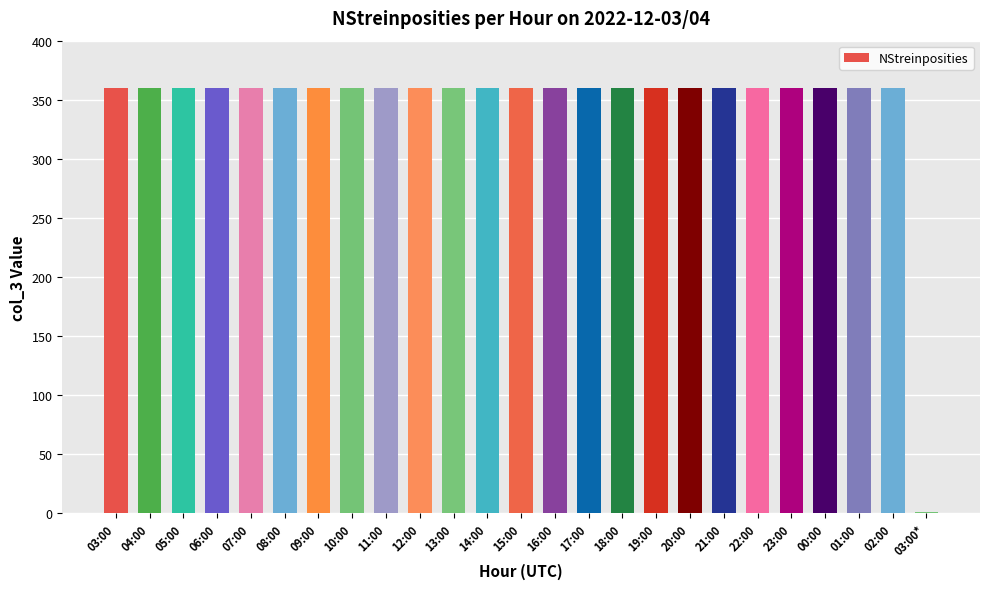

What is the maximum value shown in the chart?

360